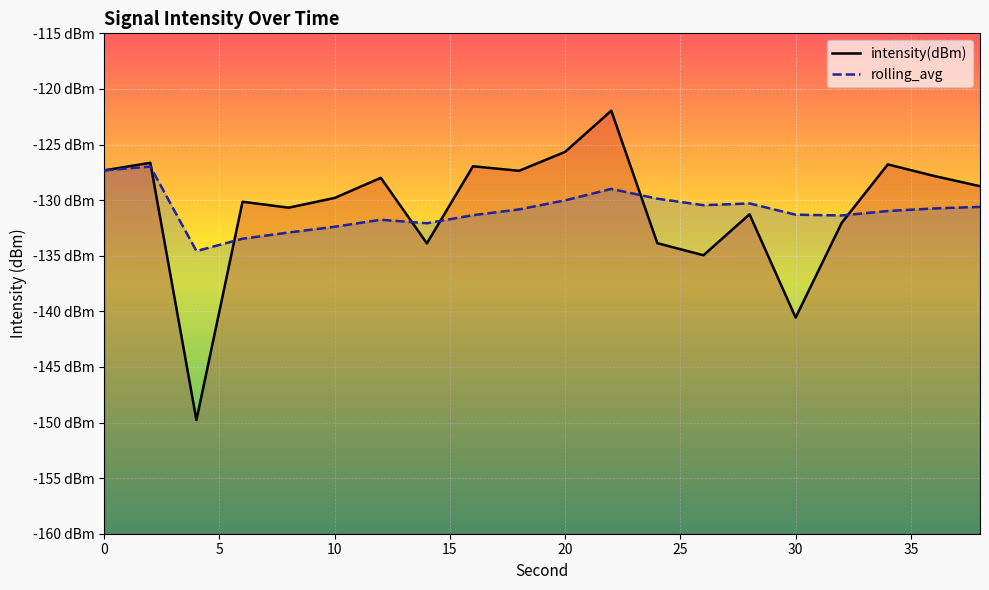

What is the value of the rolling_avg point at the 6th from the left?

-132.4